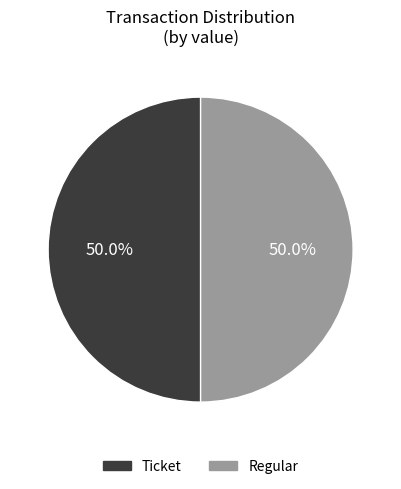

Approximately how many times larger is the value at Ticket compared to Regular?

1.0